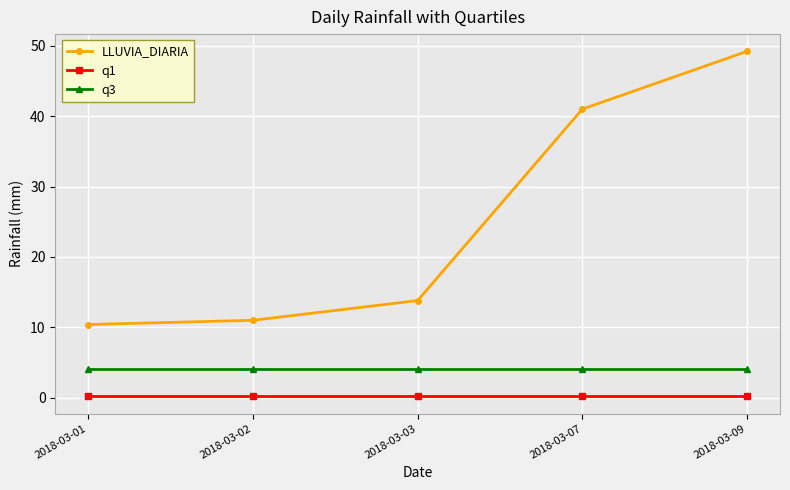

Reading left to right, extract all data points from this chart.

LLUVIA_DIARIA: 2018-03-01=10.4	2018-03-02=11.0	2018-03-03=13.8	2018-03-07=41.0	2018-03-09=49.2
q1: 2018-03-01=0.2	2018-03-02=0.2	2018-03-03=0.2	2018-03-07=0.2	2018-03-09=0.2
q3: 2018-03-01=4.1	2018-03-02=4.1	2018-03-03=4.1	2018-03-07=4.1	2018-03-09=4.1